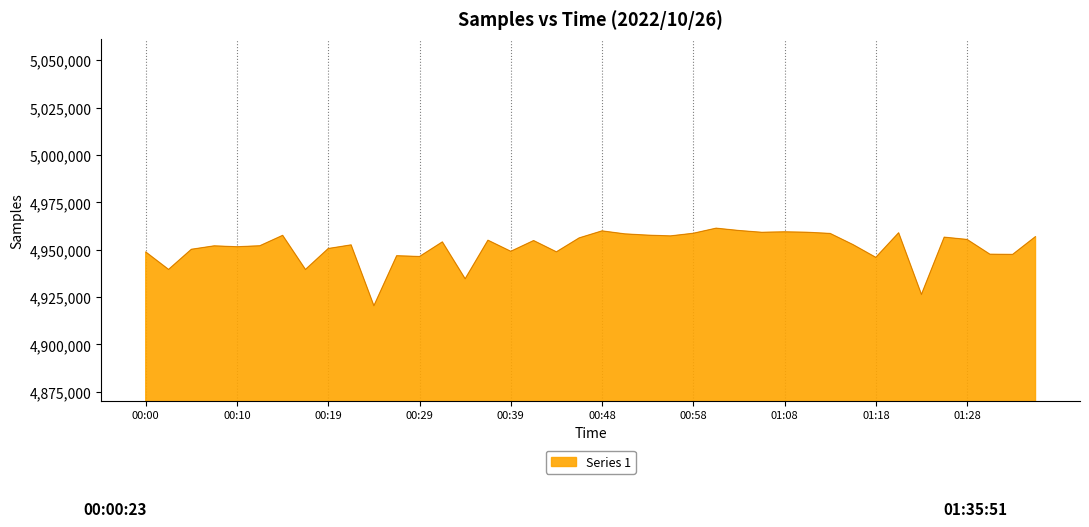

What is the difference between the maximum and minimum values?

40975